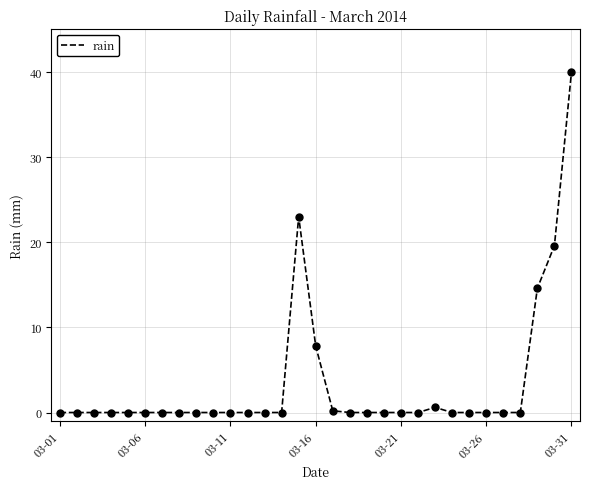

What is the greatest value displayed?

40.0